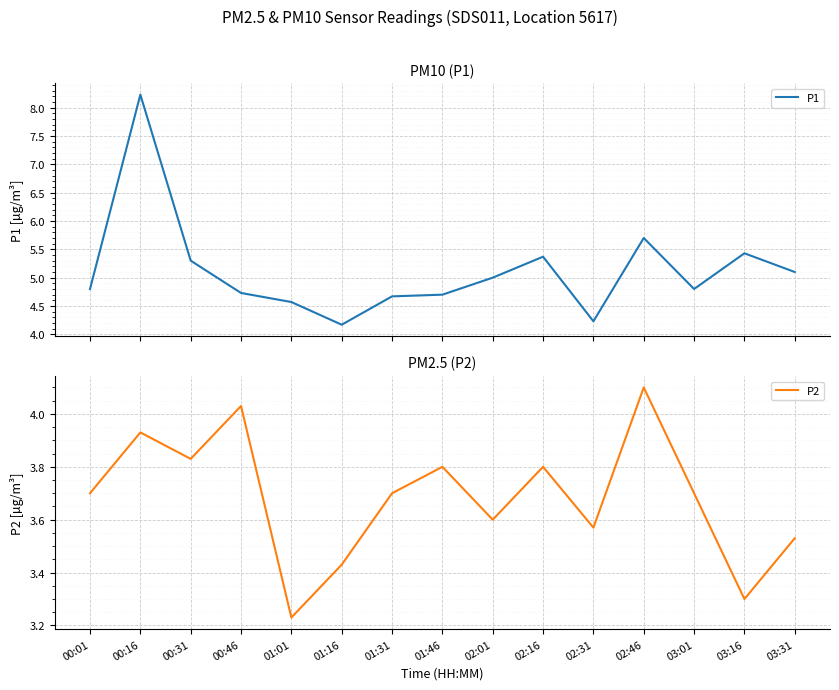

Is this an area chart (filled region under the line)?

No